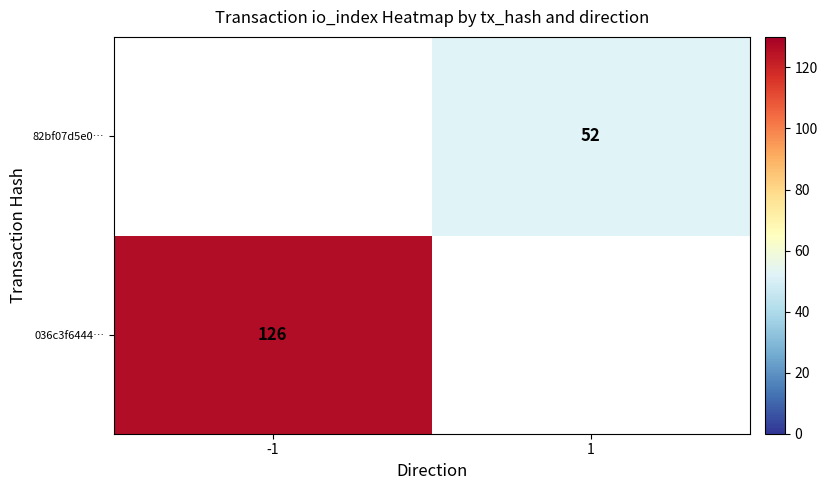

Is it true that 036c3f6444… equals 198 at -1?

False